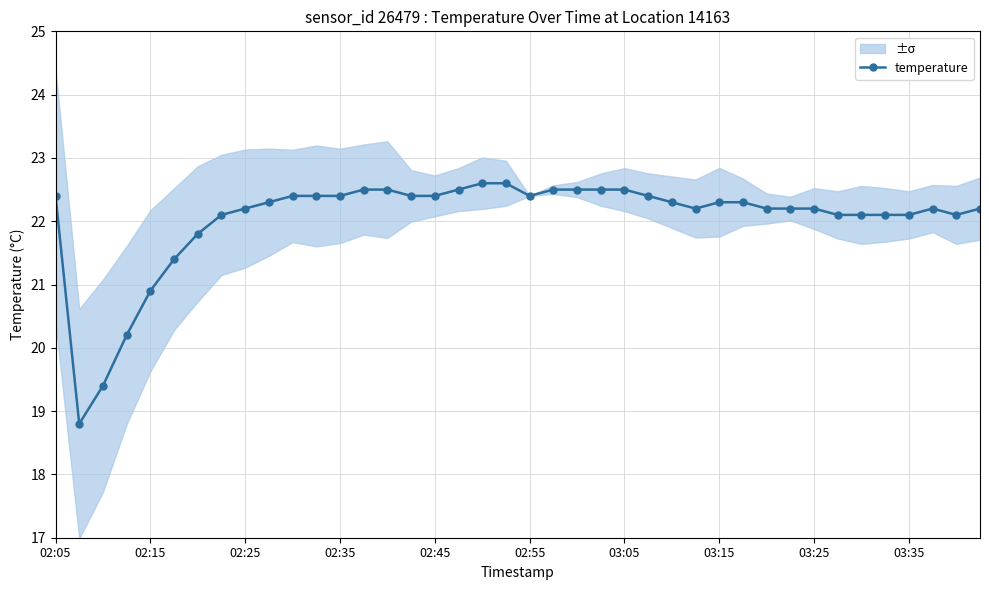

At which label does temperature first exceed 22?

02:05